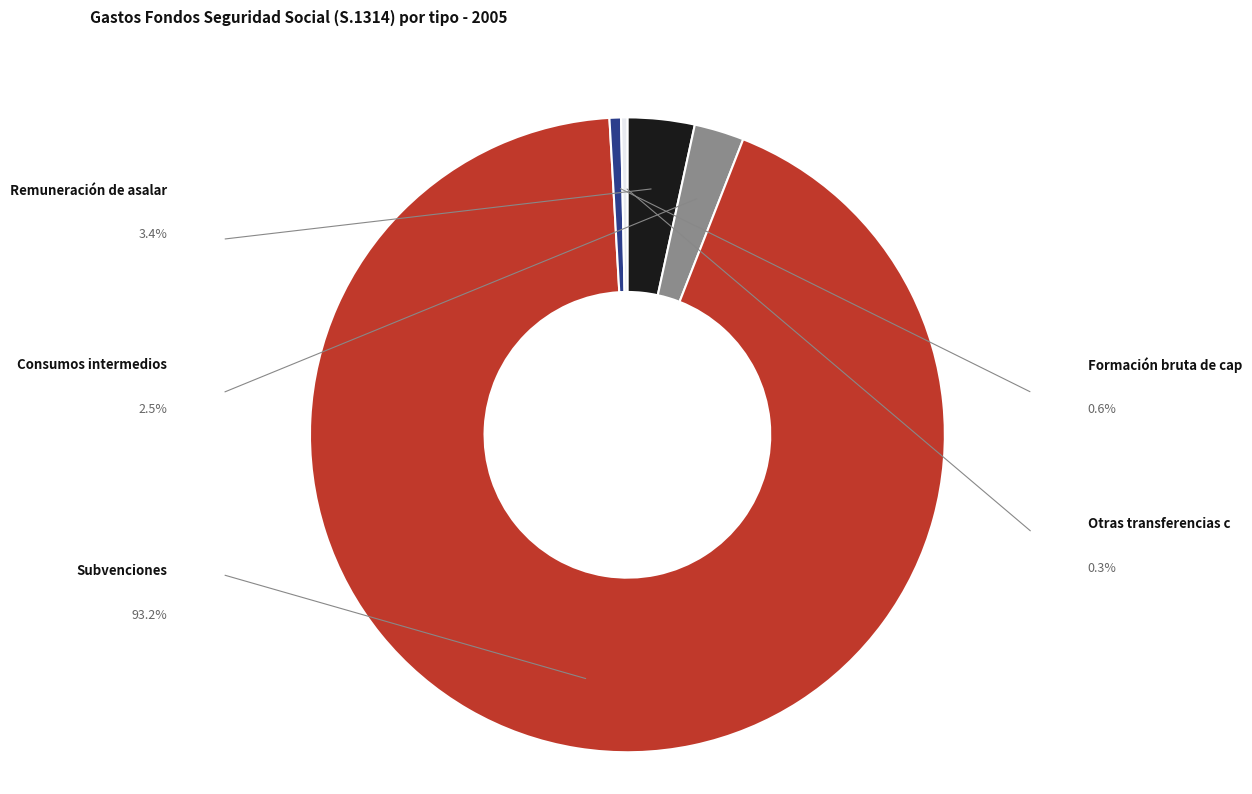

Is there any slice that represents more than half of the pie?

Yes